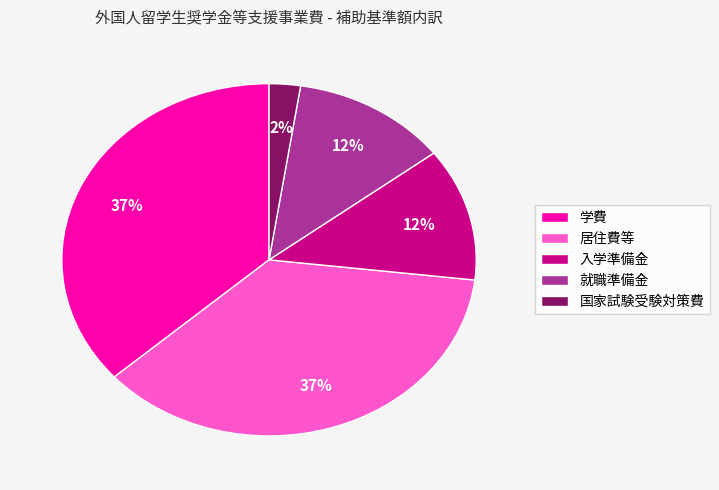

Does 入学準備金 account for over 50% of the chart?

No